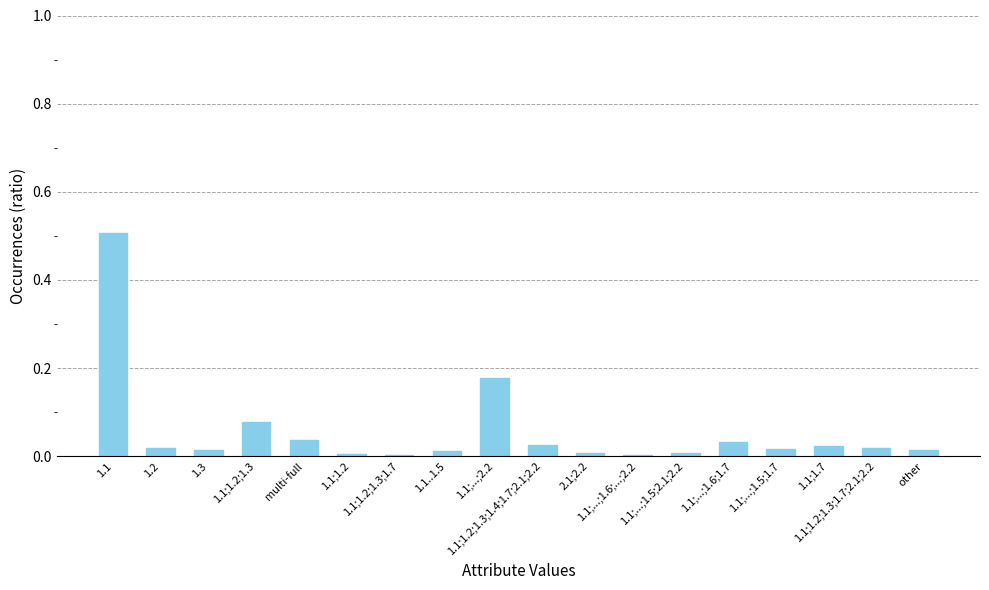

Does the chart contain stacked bars?

No